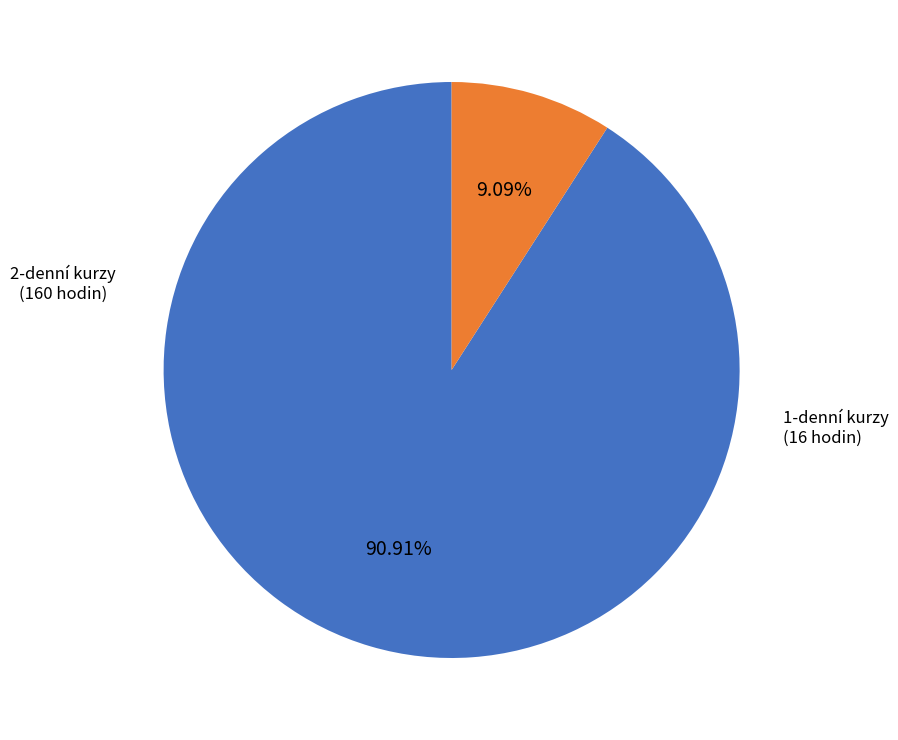

Is there a majority slice in this chart?

Yes